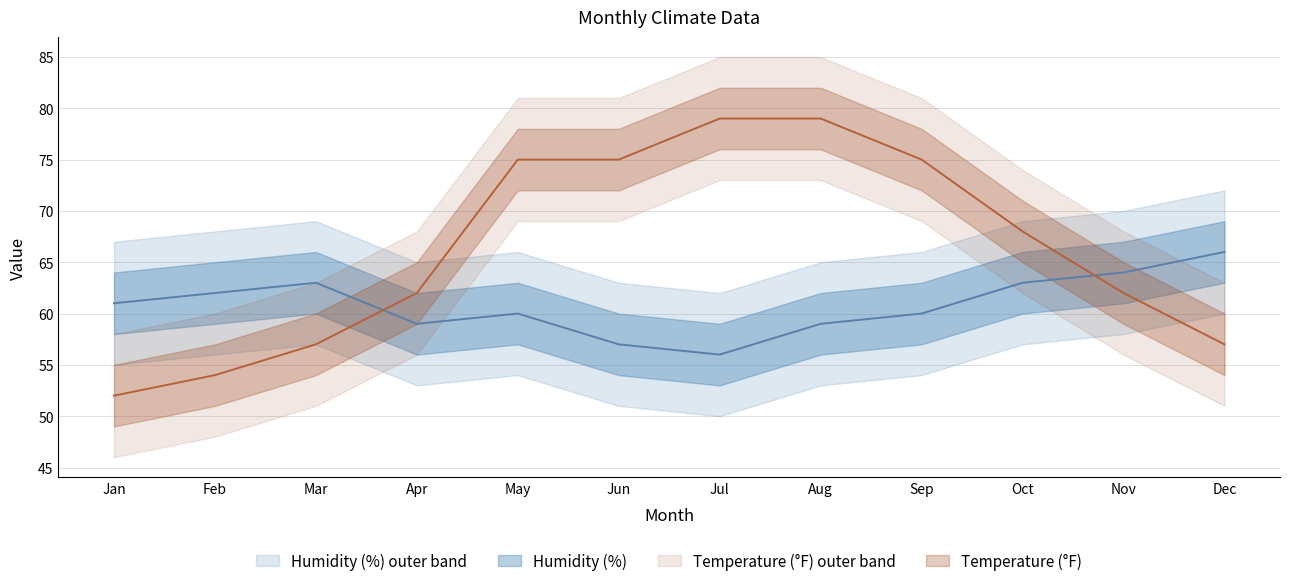

How many intersections are there between Temperature (°F) and Humidity (%)?

2